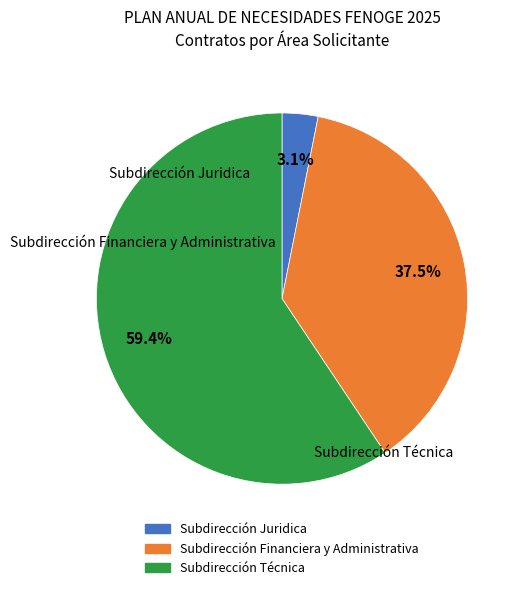

To the nearest percent, what is the average slice percentage?

33%